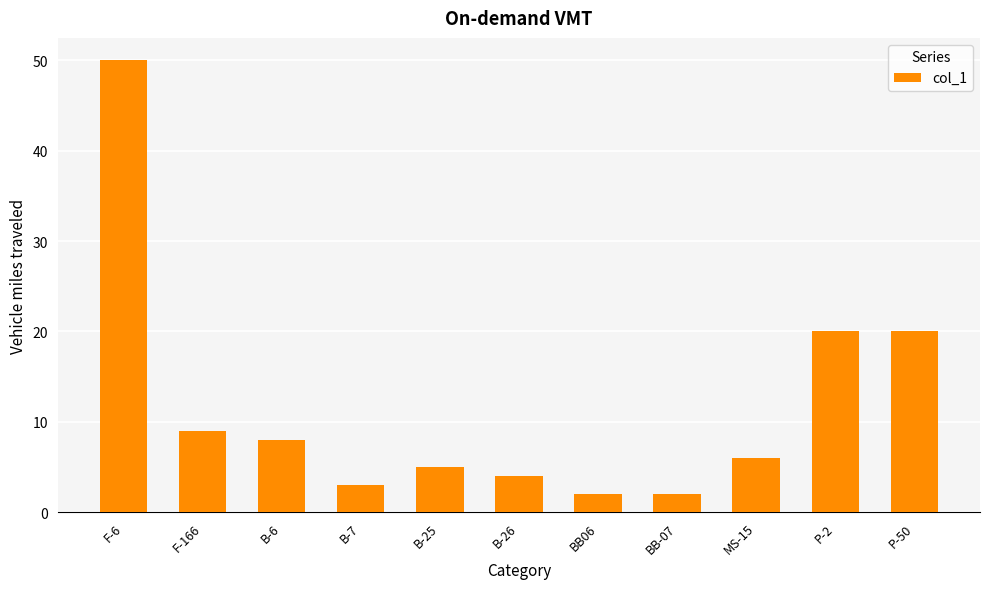

Reading left to right, extract all data points from this chart.

F-6=50	F-166=9	B-6=8	B-7=3	B-25=5	B-26=4	BB06=2	BB-07=2	MS-15=6	P-2=20	P-50=20